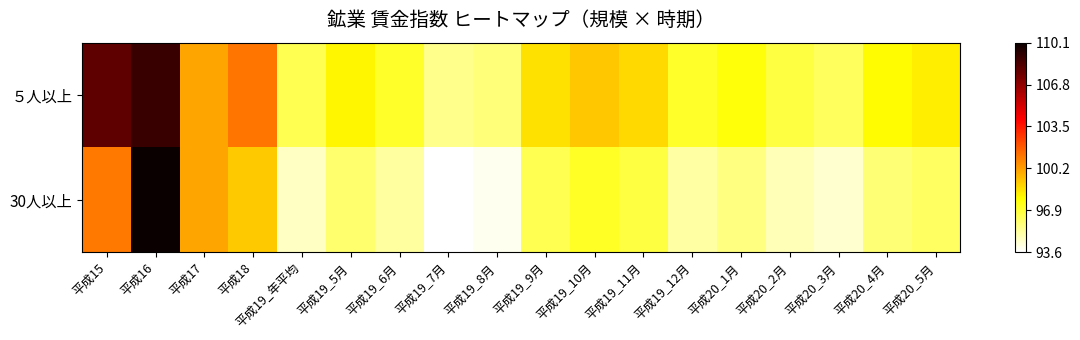

Between 平成18 and 平成20_1月, which series saw the biggest shift?

５人以上